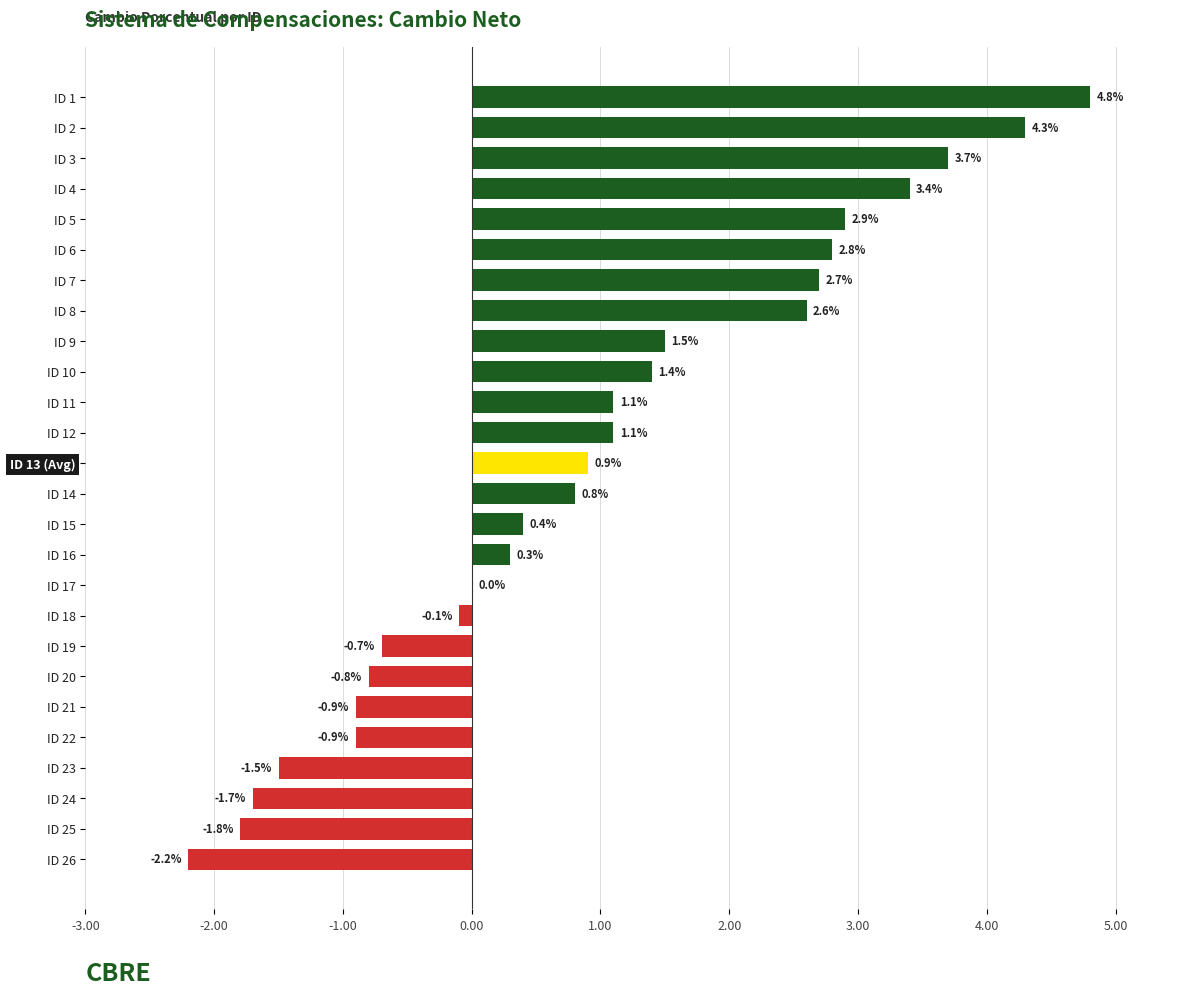

Which has a higher value, ID 14 or ID 2?

ID 2